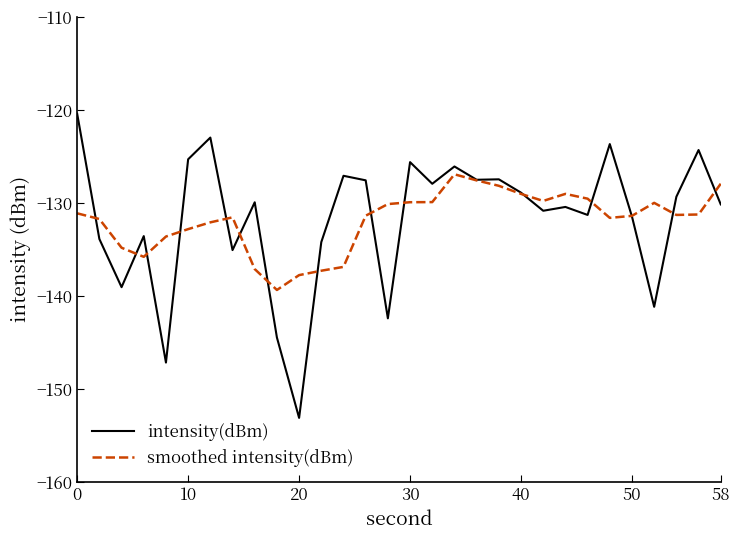

Which series has the widest spread of values?

intensity(dBm)